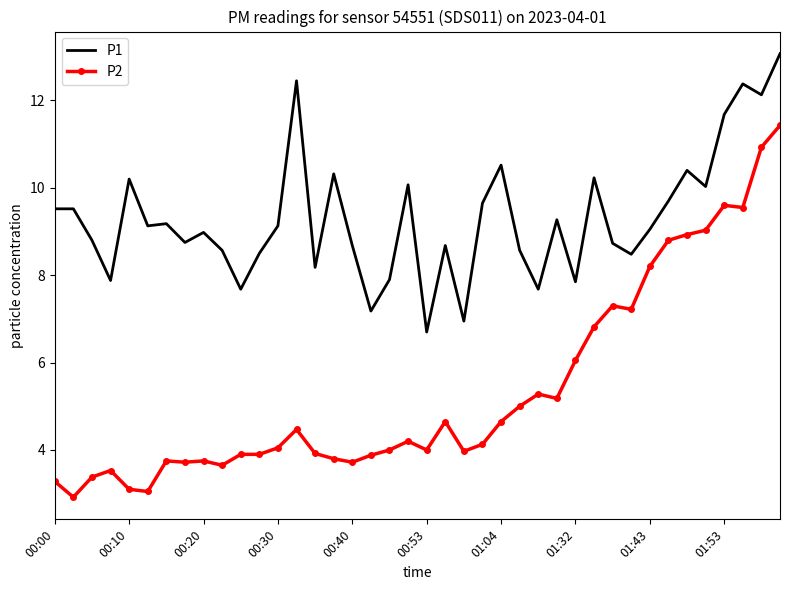

True or false: P2 and P1 intersect in this chart.

False